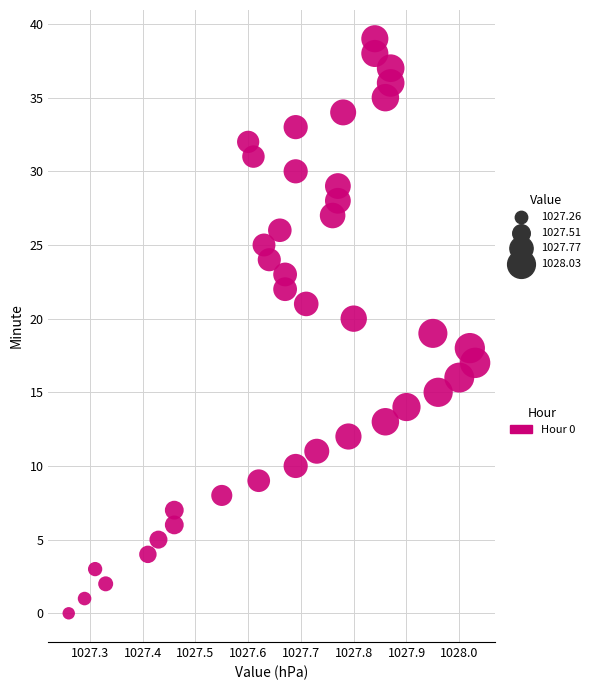

What is the range of Y values (max minus min)?

39